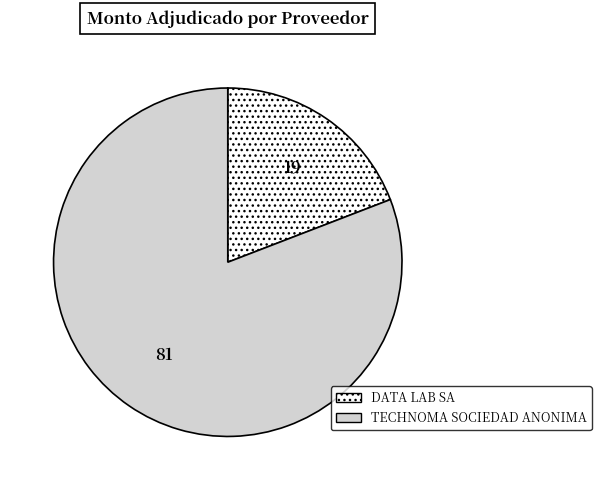

Does TECHNOMA SOCIEDAD ANONIMA account for over 50% of the chart?

Yes